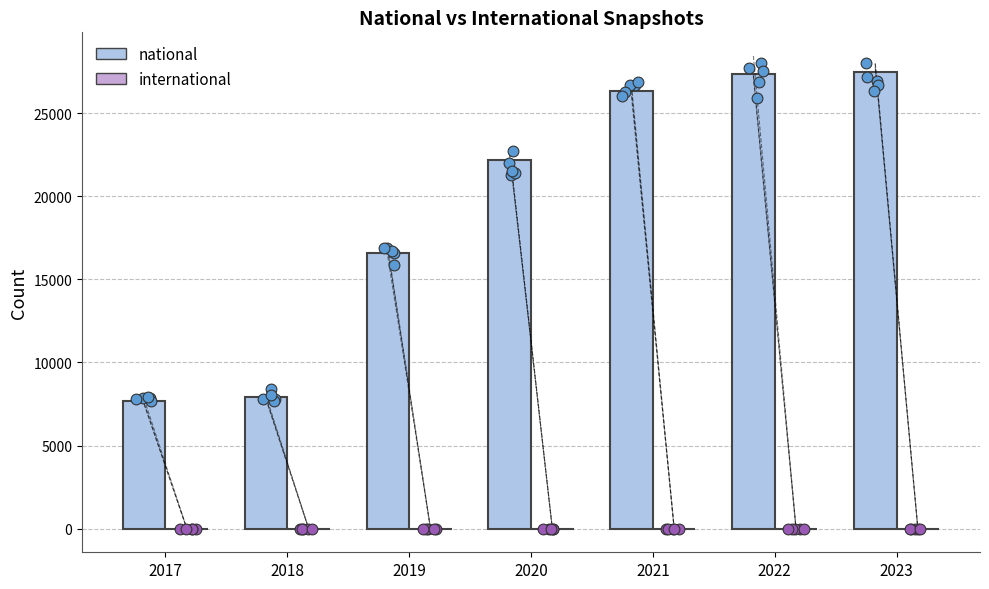

Is the value of national at 2019 greater than the value of international at 2022?

Yes